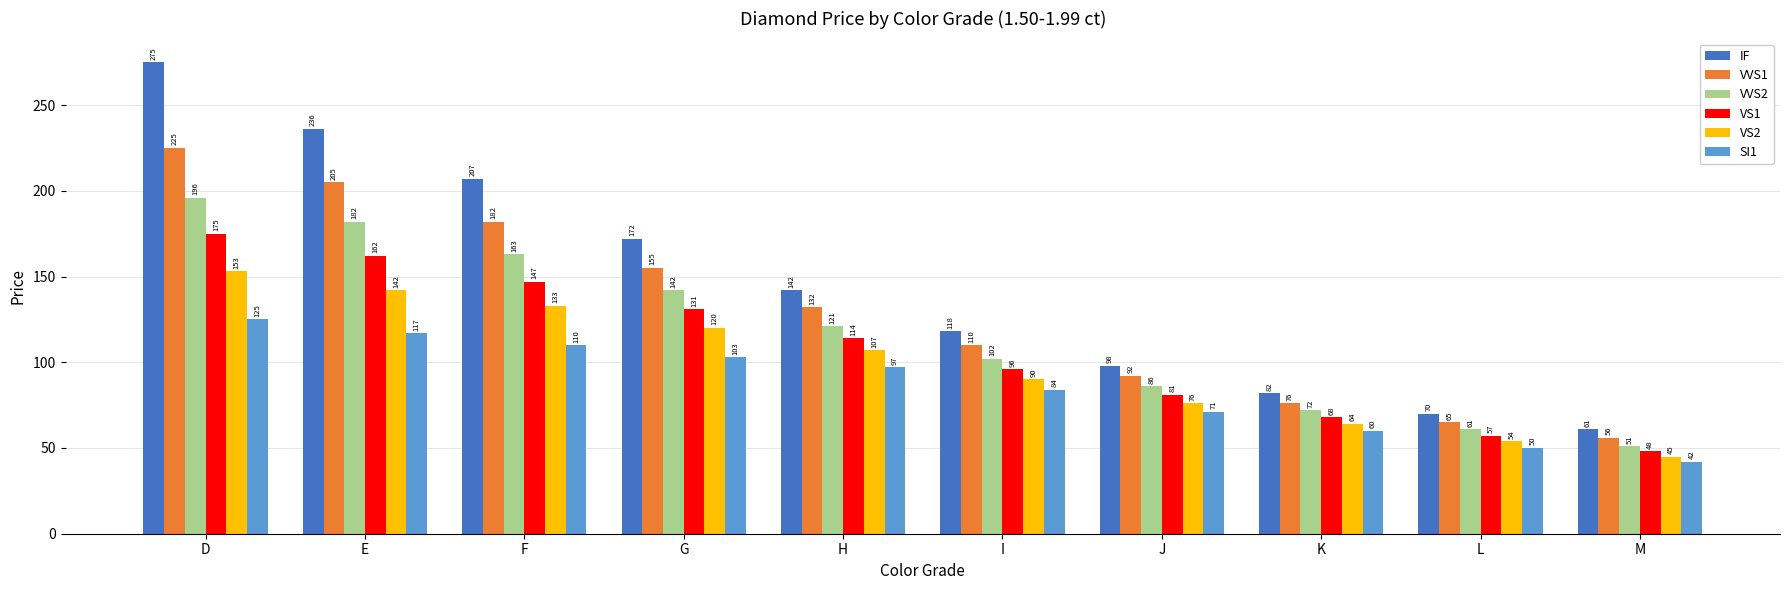

Count the number of categories in the chart.

10